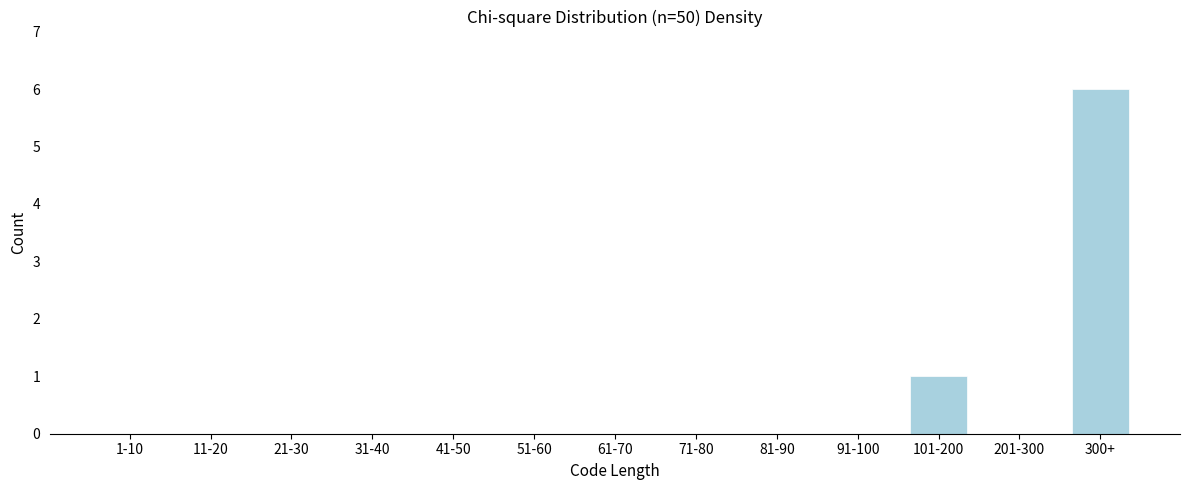

Reading left to right, extract all data points from this chart.

1-10=0	11-20=0	21-30=0	31-40=0	41-50=0	51-60=0	61-70=0	71-80=0	81-90=0	91-100=0	101-200=1	201-300=0	300+=6